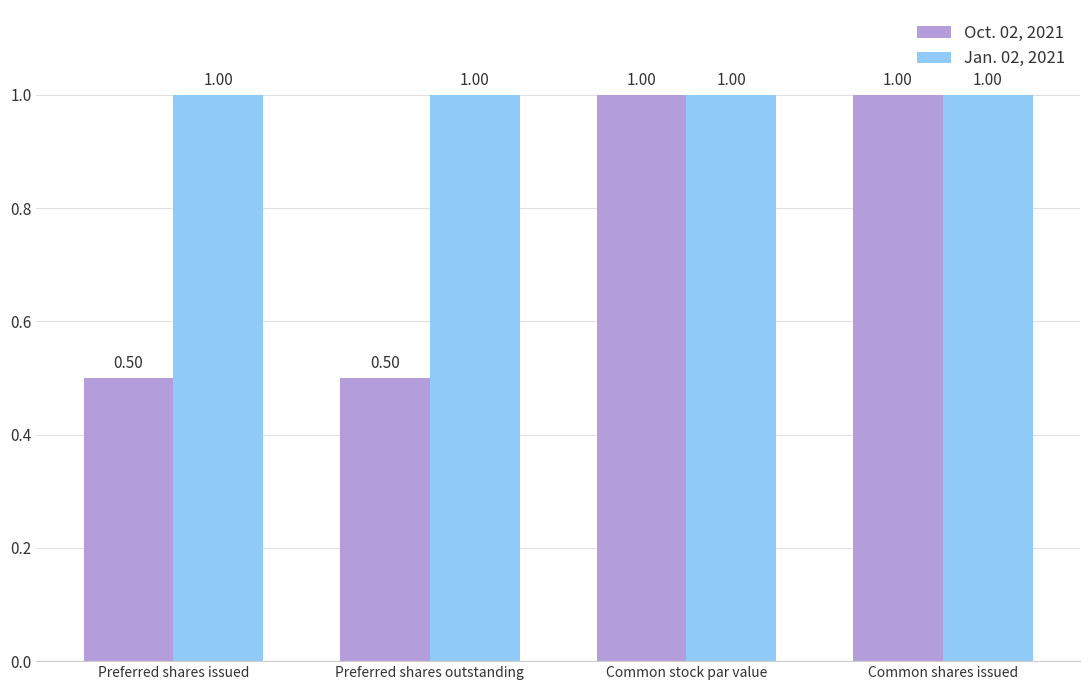

What position from the right is Preferred shares outstanding?

3